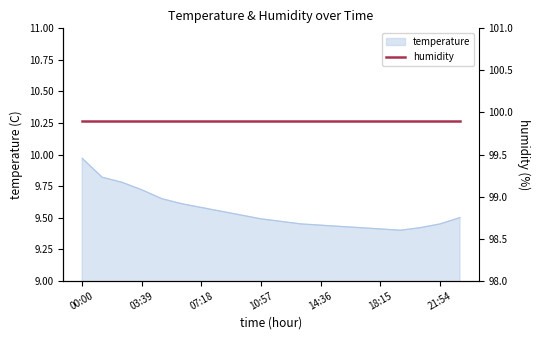

What is the average value?

9.6